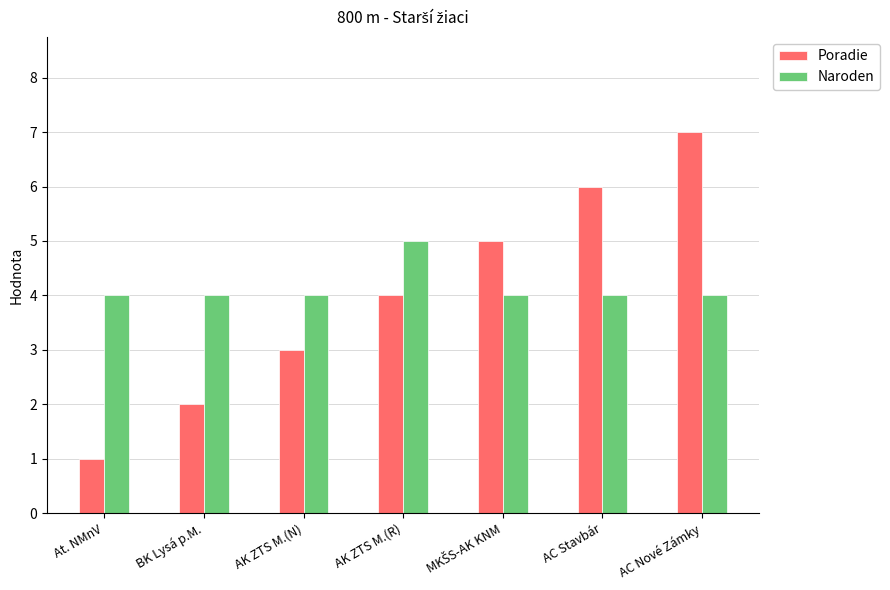

Does the chart contain stacked bars?

No